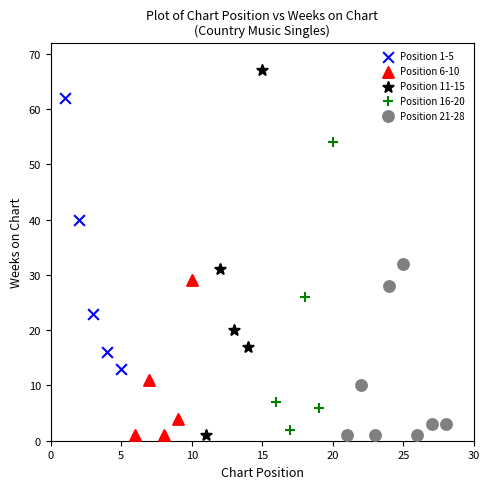

Which series contains the highest Y value?

Position 11-15